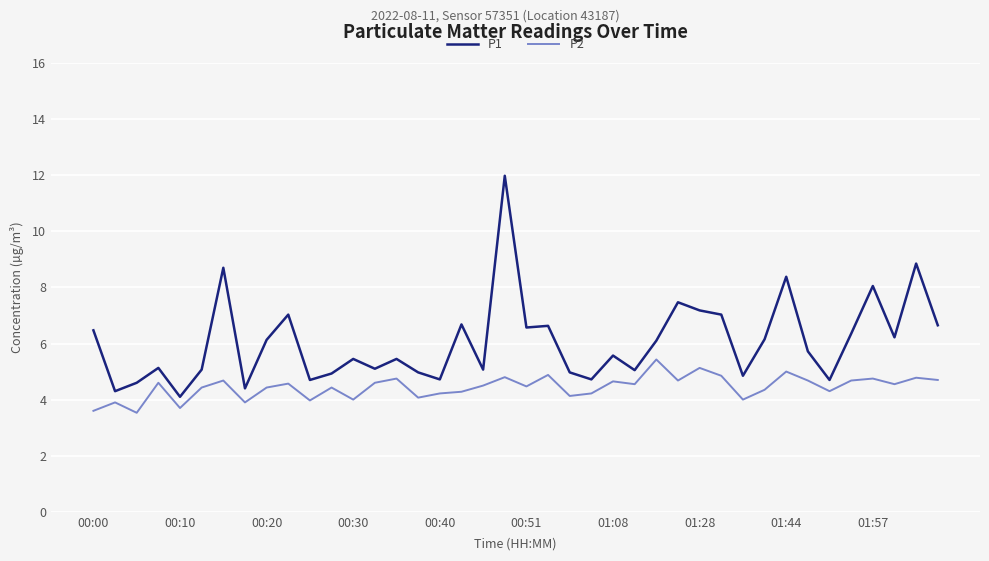

List the series in order of their peak value, highest first.

P1, P2